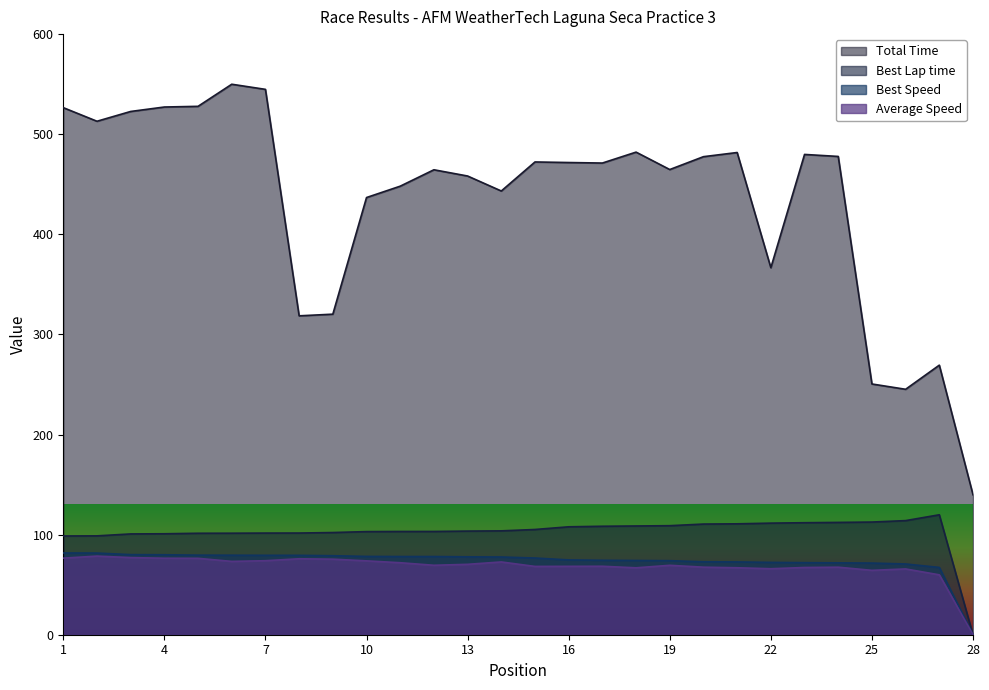

At which category does Total Time reach its first local valley?

2